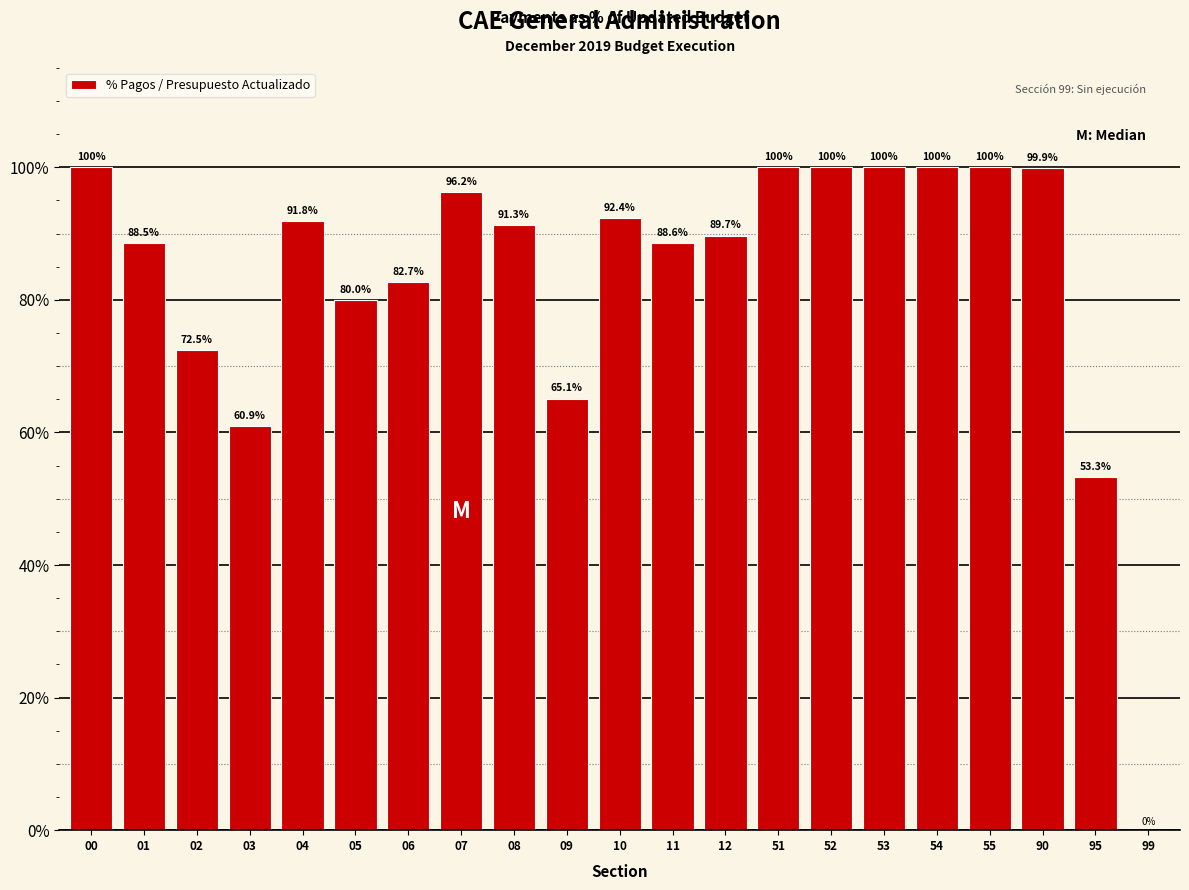

Reading left to right, extract all data points from this chart.

00=100.0	01=88.5	02=72.5	03=60.9	04=91.8	05=80.0	06=82.7	07=96.2	08=91.3	09=65.1	10=92.4	11=88.6	12=89.7	51=100.0	52=100.0	53=100.0	54=100.0	55=100.0	90=99.9	95=53.3	99=0.0